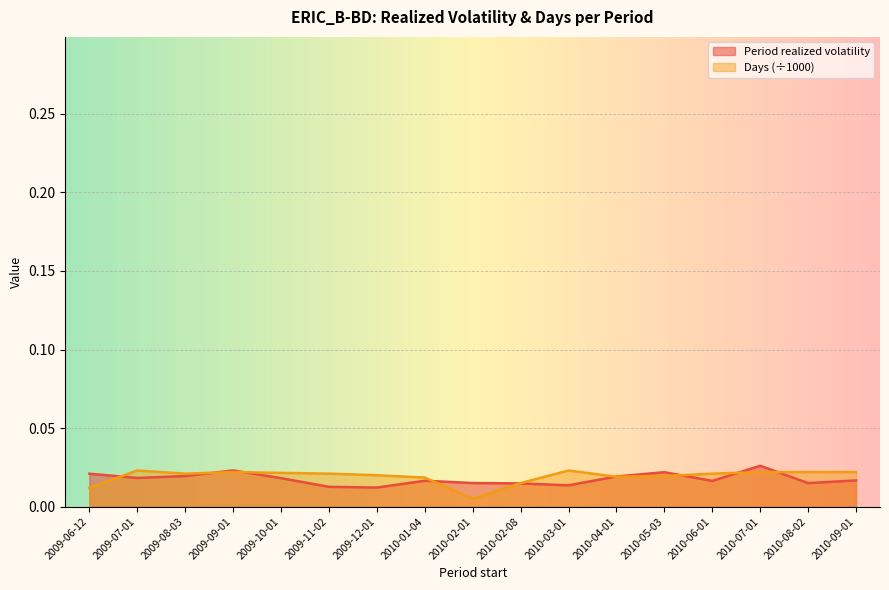

Rank the series at 2010-04-01 from lowest to highest value.

Days, Period realized volatility